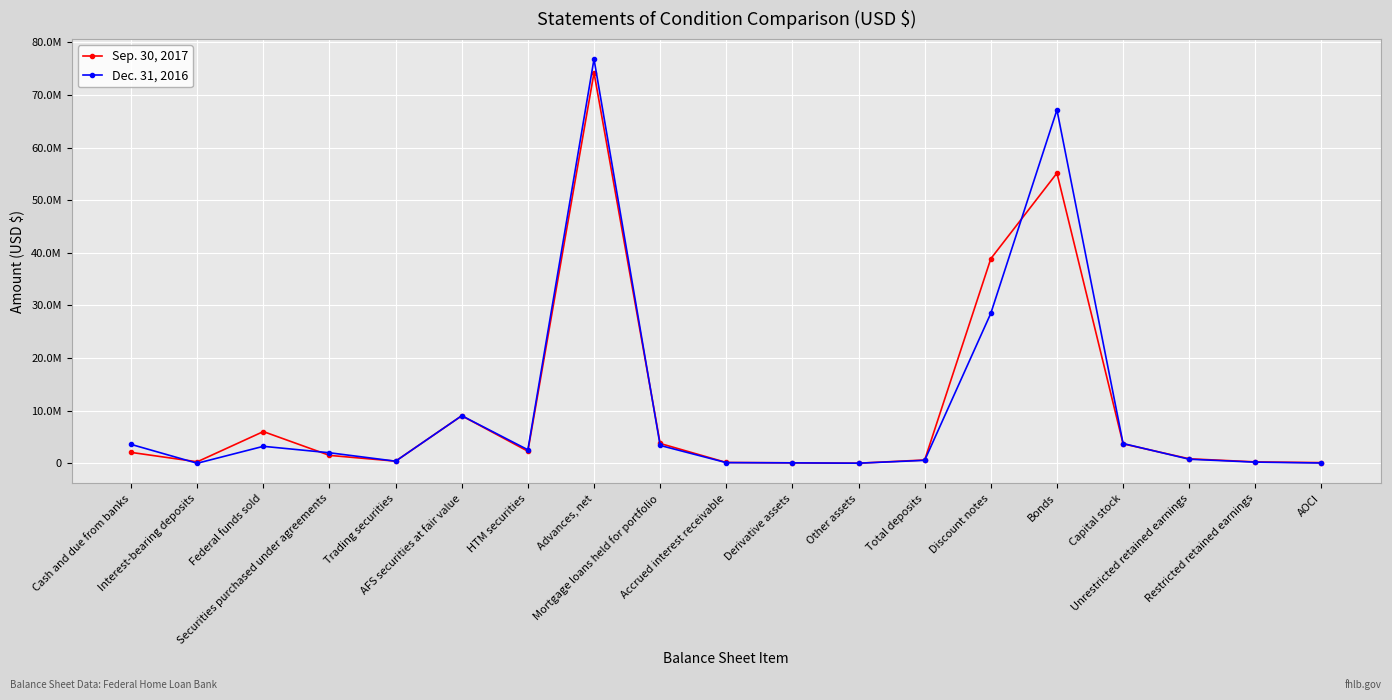

At Interest-bearing deposits, list the series in order from largest to smallest.

Sep. 30, 2017, Dec. 31, 2016